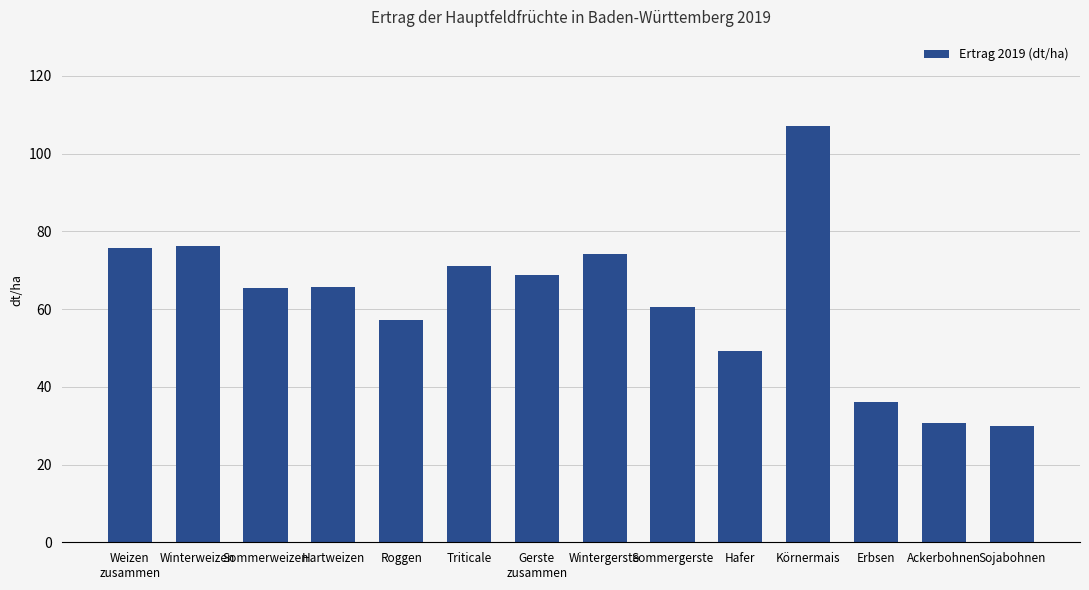

At which label is the value closest to 68?

Gerste
zusammen